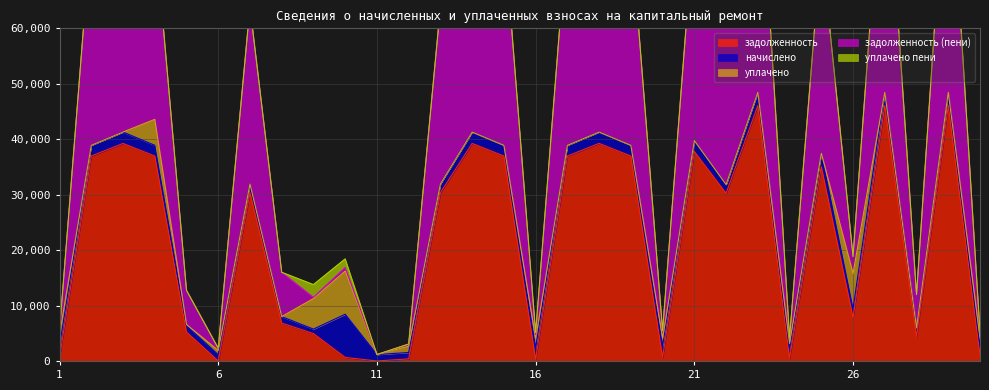

What is the total value across all series at 14?

82587.1